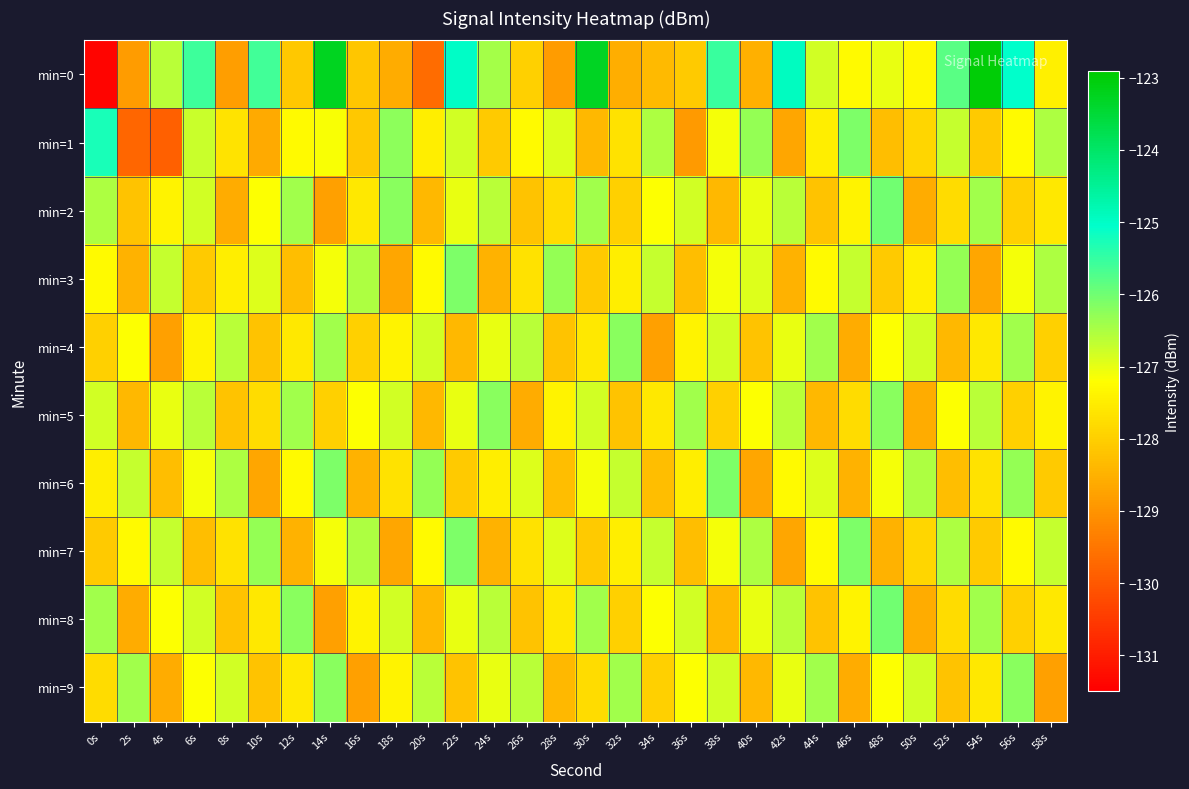

At which category is the sum across all series the highest?

14s